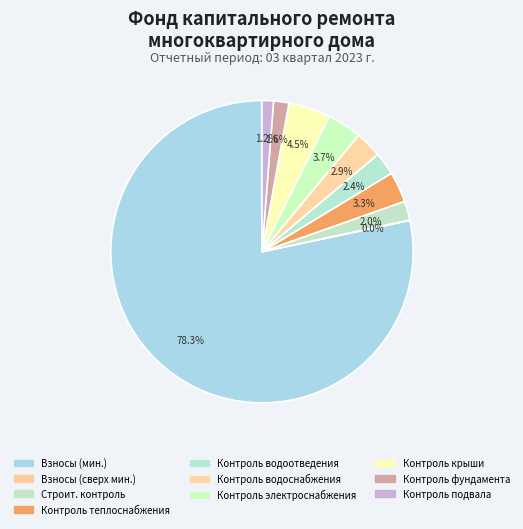

Count the number of slices in the pie.

10